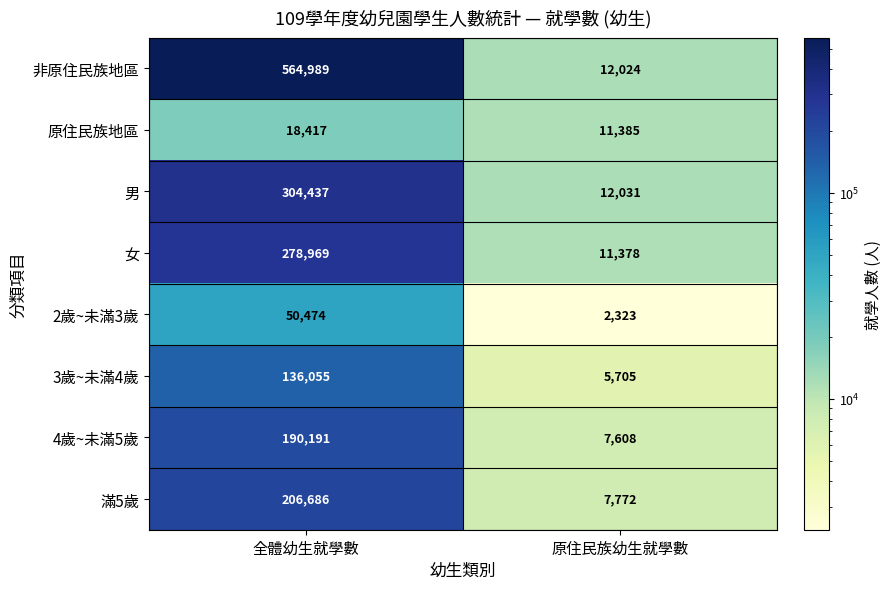

Which category has the highest value across all series?

全體幼生就學數